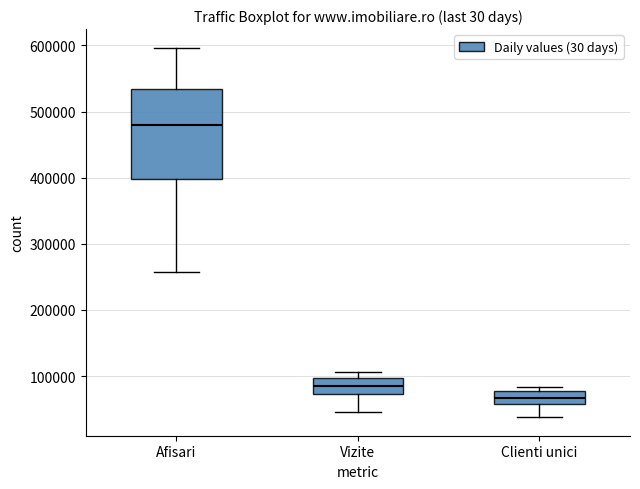

Comparing the boxes themselves (not the whiskers), which one is the tallest?

Afisari